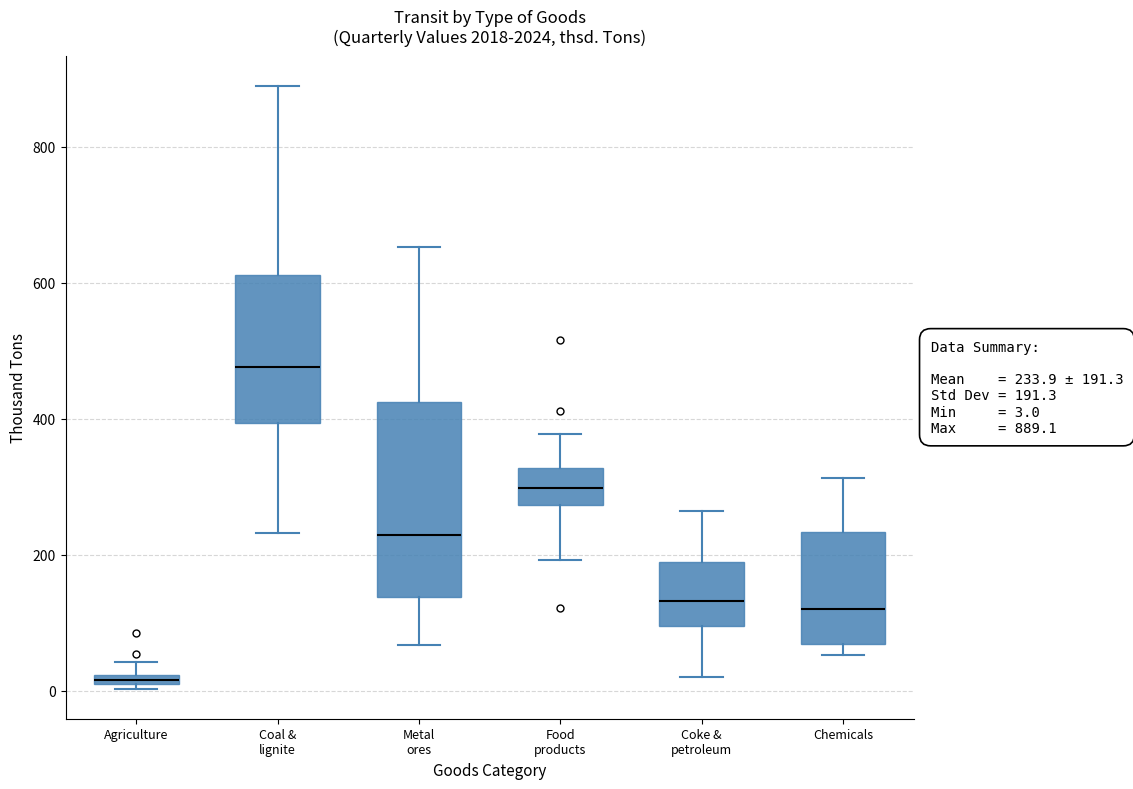

Comparing the boxes themselves (not the whiskers), which one is the tallest?

Metal ores